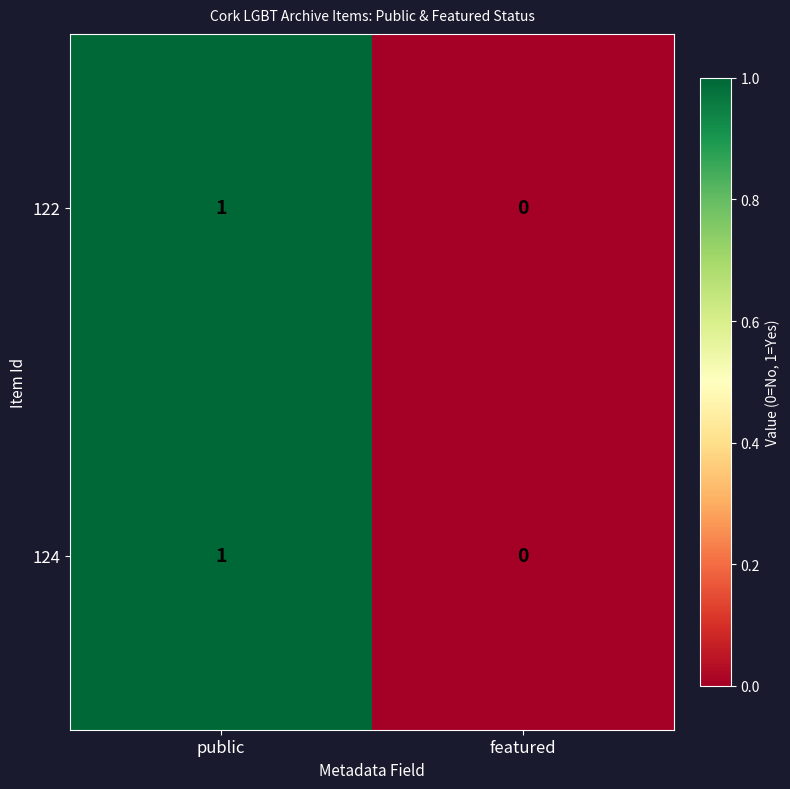

The 122 series shows 1 at public. True or false?

True